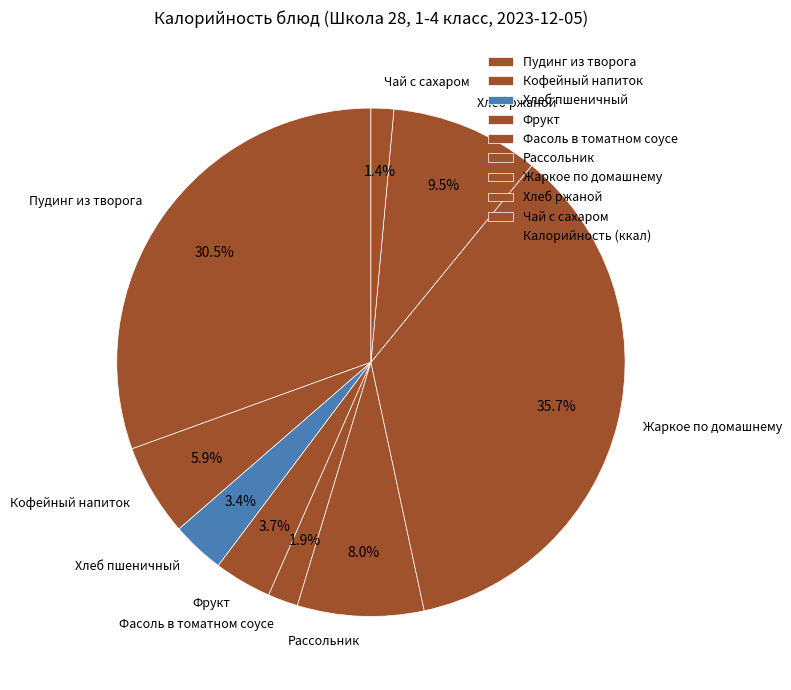

Does Хлеб ржаной account for over 50% of the chart?

No